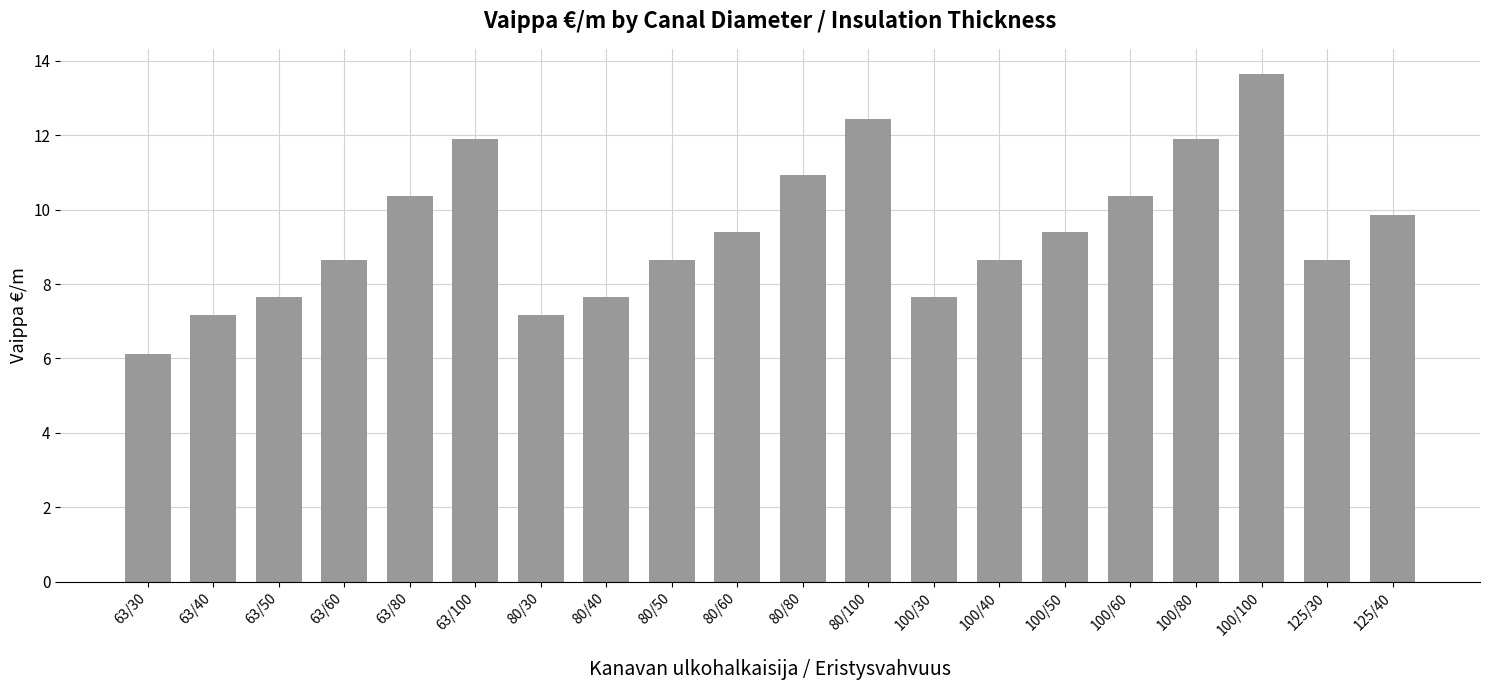

True or false: the data shows 3.8 at 80/30.

False